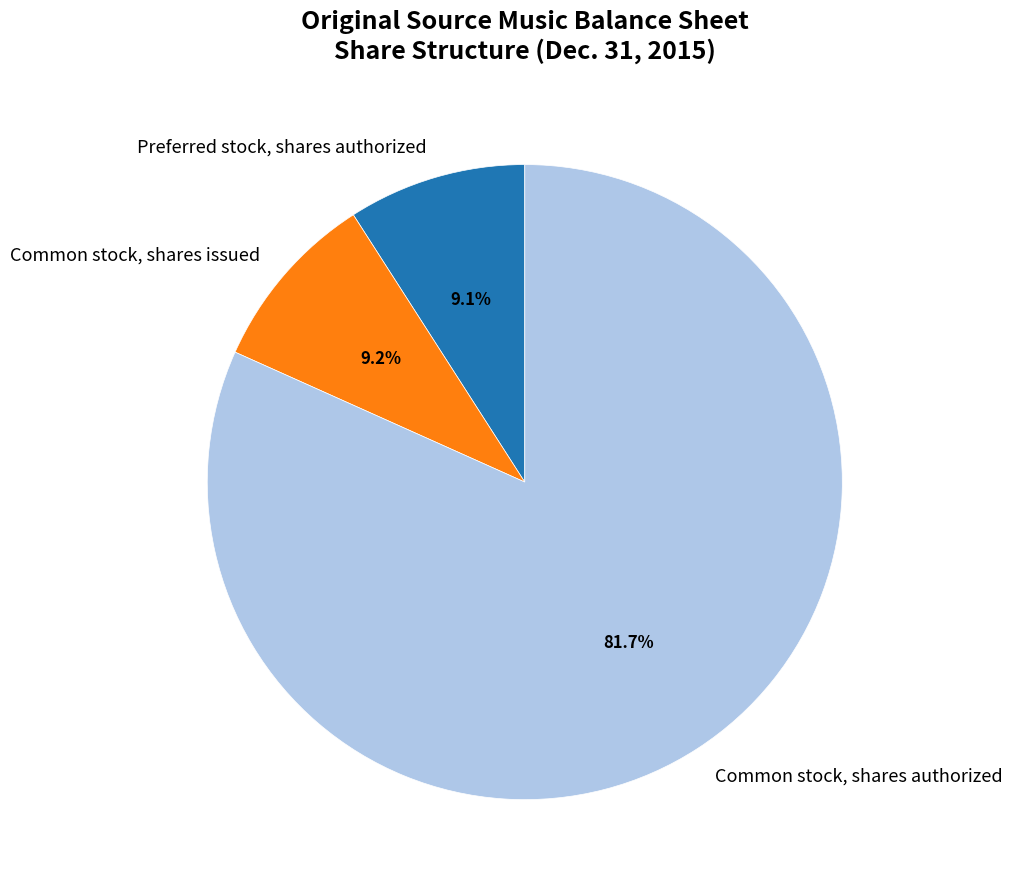

What is the total percentage of Common stock, shares issued and Common stock, shares authorized?

90.9%